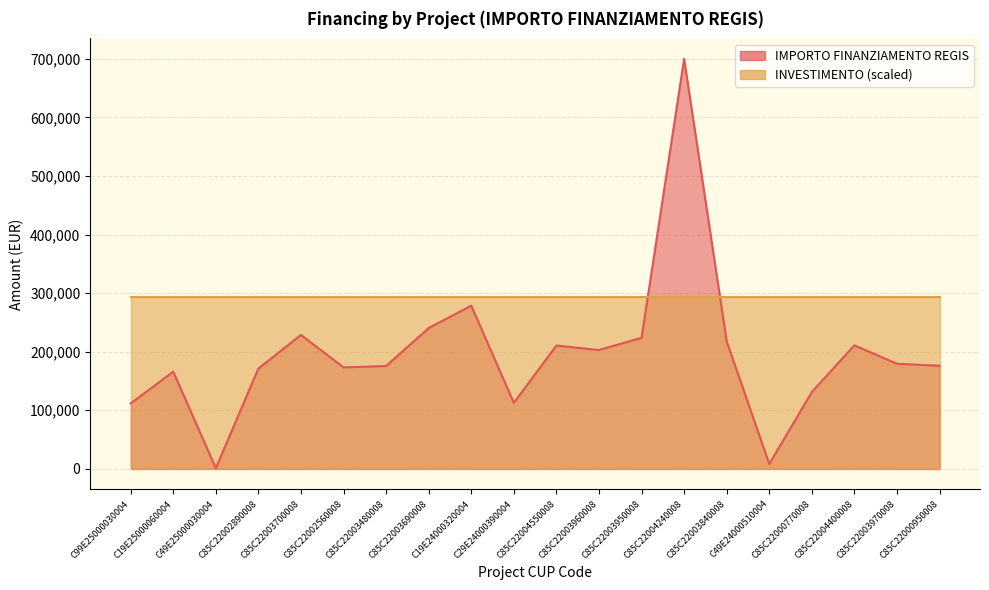

Rank the categories by value from lowest to highest.

C49E25000030004, C49E24000510004, C99E25000030004, C29E24000390004, C85C22000770008, C19E25000060004, C85C22002890008, C85C22002560008, C85C22003480008, C85C22000950008, C85C22003970008, C85C22003960008, C85C22004550008, C85C22004400008, C85C22003840008, C85C22003950008, C85C22003700008, C85C22003690008, C19E24000320004, C85C22004240008